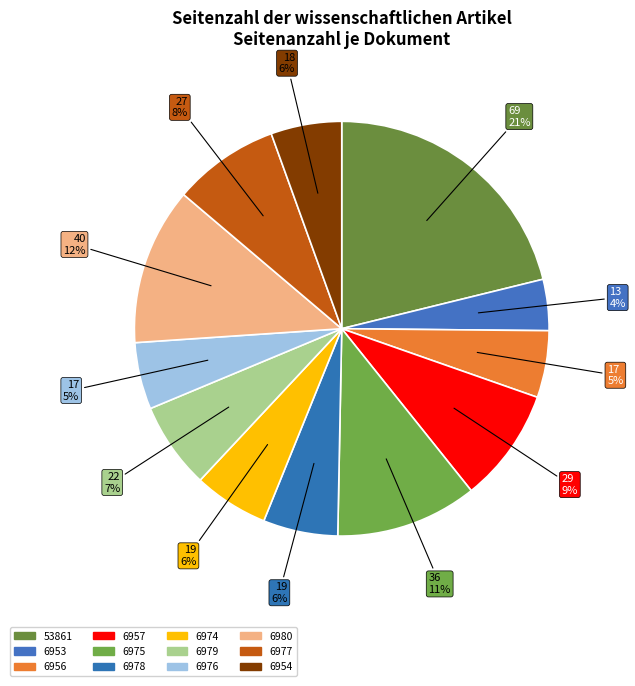

What is the smallest slice in the pie chart?

OPUS4-6953